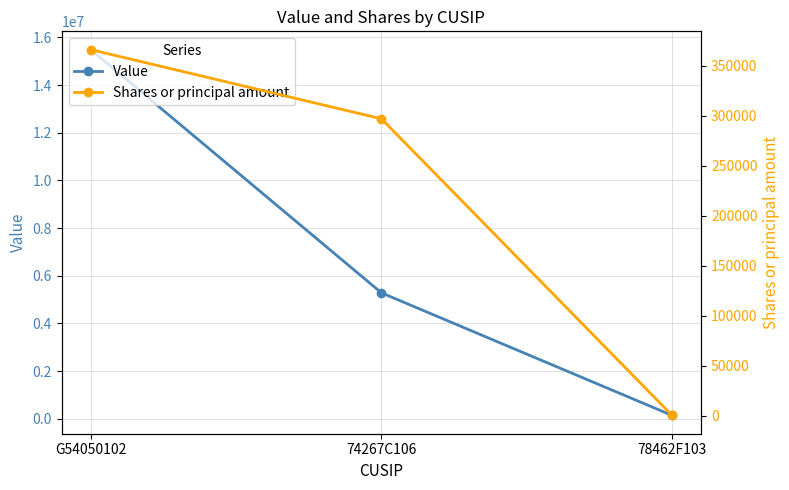

What is the maximum value for Value?

15491000